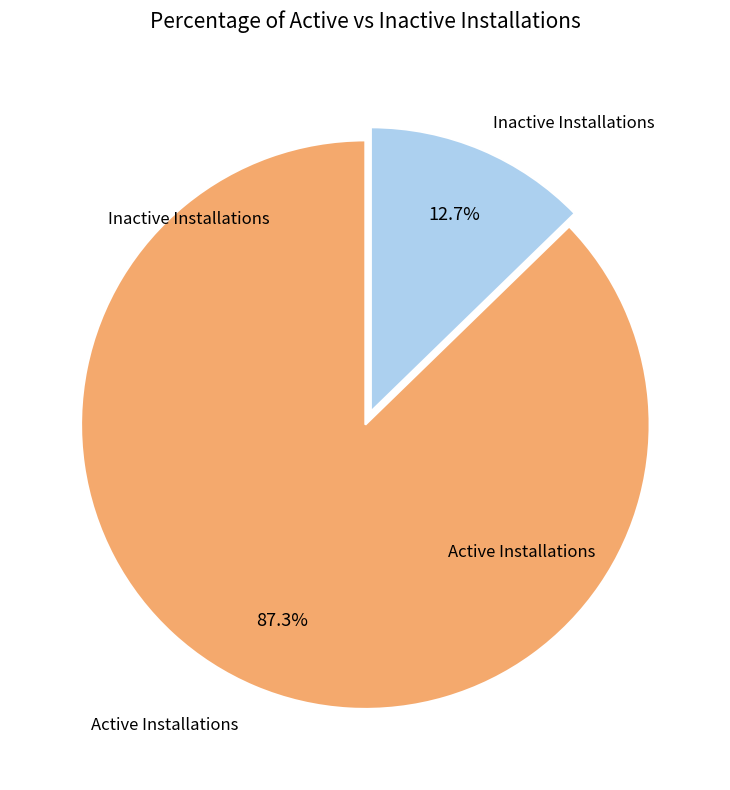

Is there any slice that represents more than half of the pie?

Yes